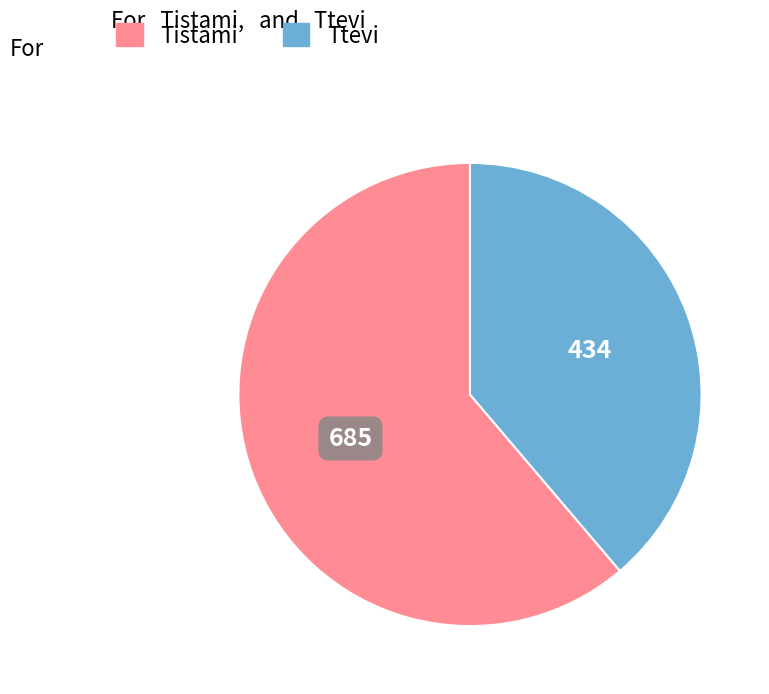

Do Ttevi and Tistami together represent more than half of the pie?

Yes